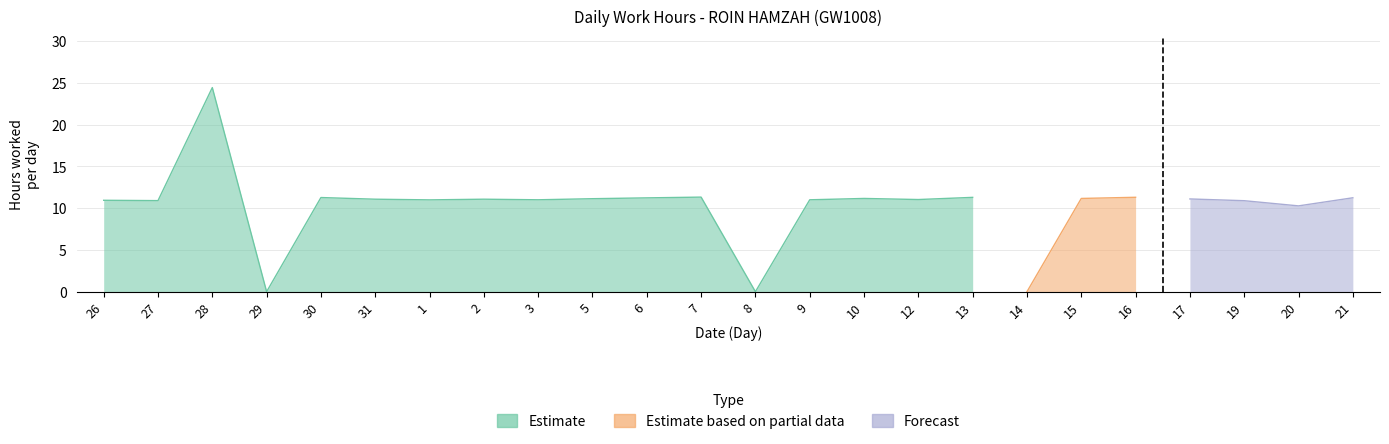

True or false: Estimate and Estimate based on partial data intersect in this chart.

False